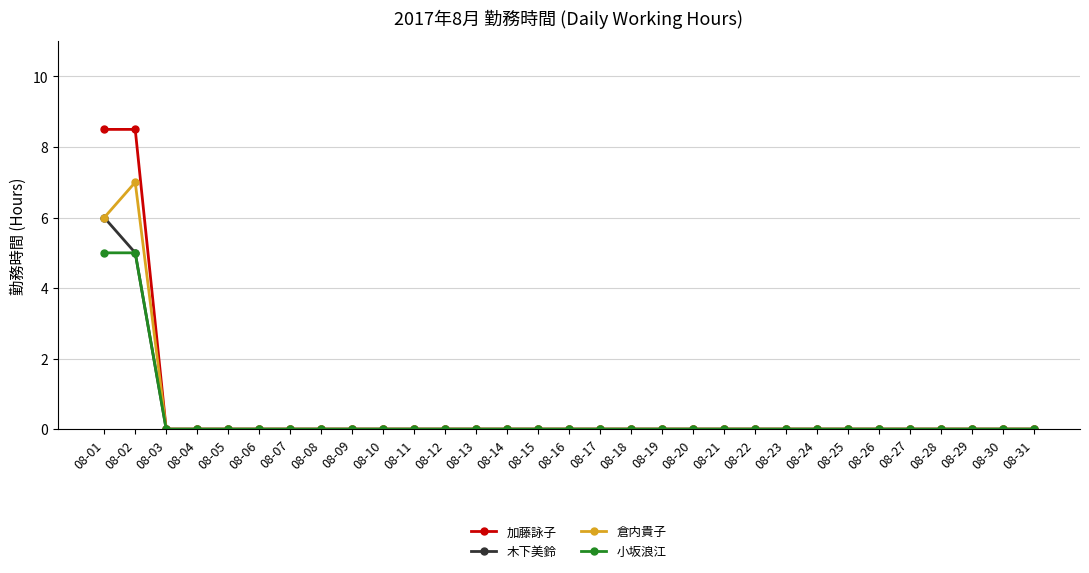

How many categories are shown in the chart?

31